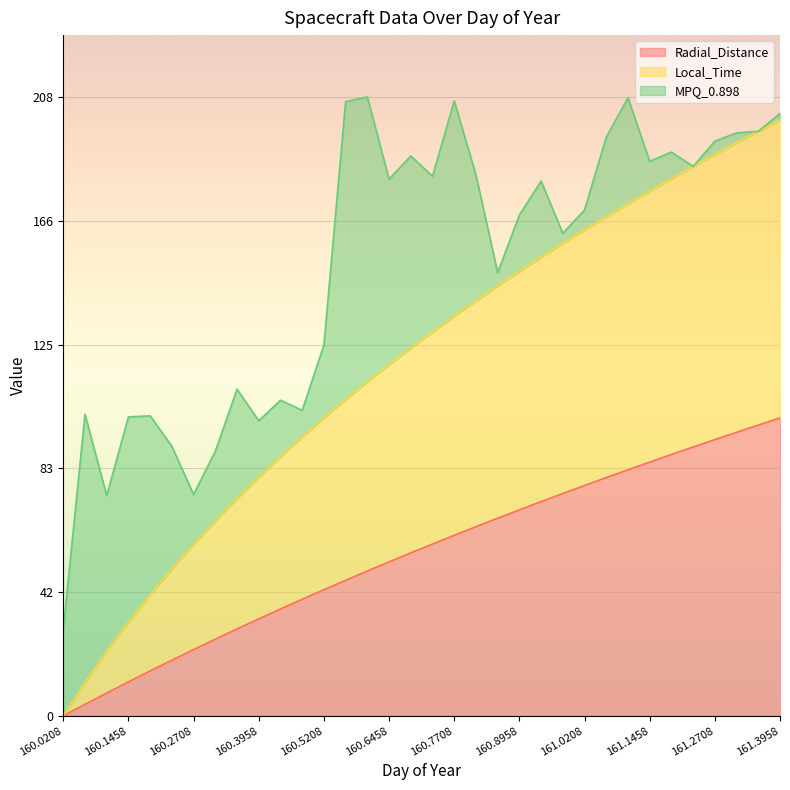

Is the value of Radial_Distance at 160.3958 greater than the value of Local_Time at 160.8542?

No